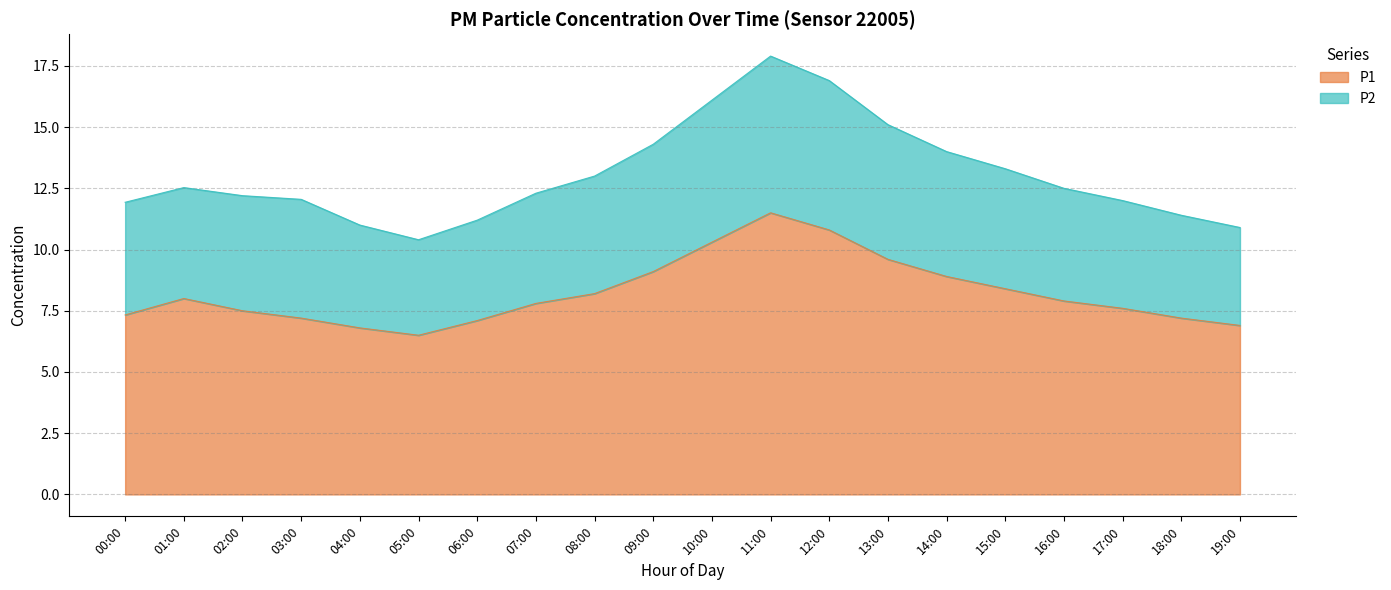

What is the average value of the P1 series?

8.2